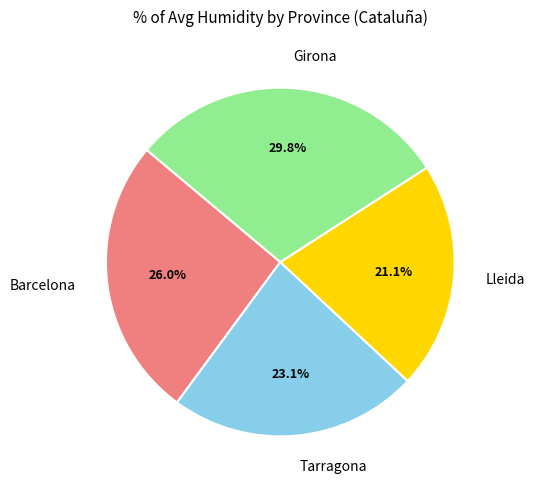

Which has a higher value, Tarragona or Girona?

Girona